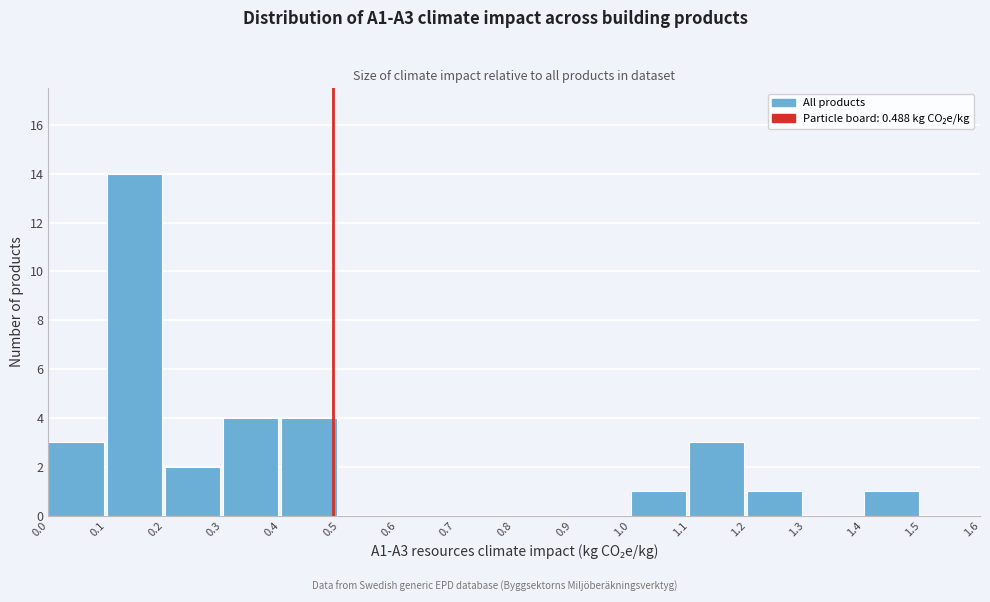

Reading left to right, list every bar in this chart as the range it spans on the x-axis followed by its height. The values are not printed on the chart, so give them approximately, as read against the axis.

0.0 to 0.1: 3
0.1 to 0.2: 14
0.2 to 0.3: 2
0.3 to 0.4: 4
0.4 to 0.5: 4
0.5 to 0.6: 0
0.6 to 0.7: 0
0.7 to 0.8: 0
0.8 to 0.9: 0
0.9 to 1.0: 0
1.0 to 1.1: 1
1.1 to 1.2: 3
1.2 to 1.3: 1
1.3 to 1.4: 0
1.4 to 1.5: 1
1.5 to 1.6: 0